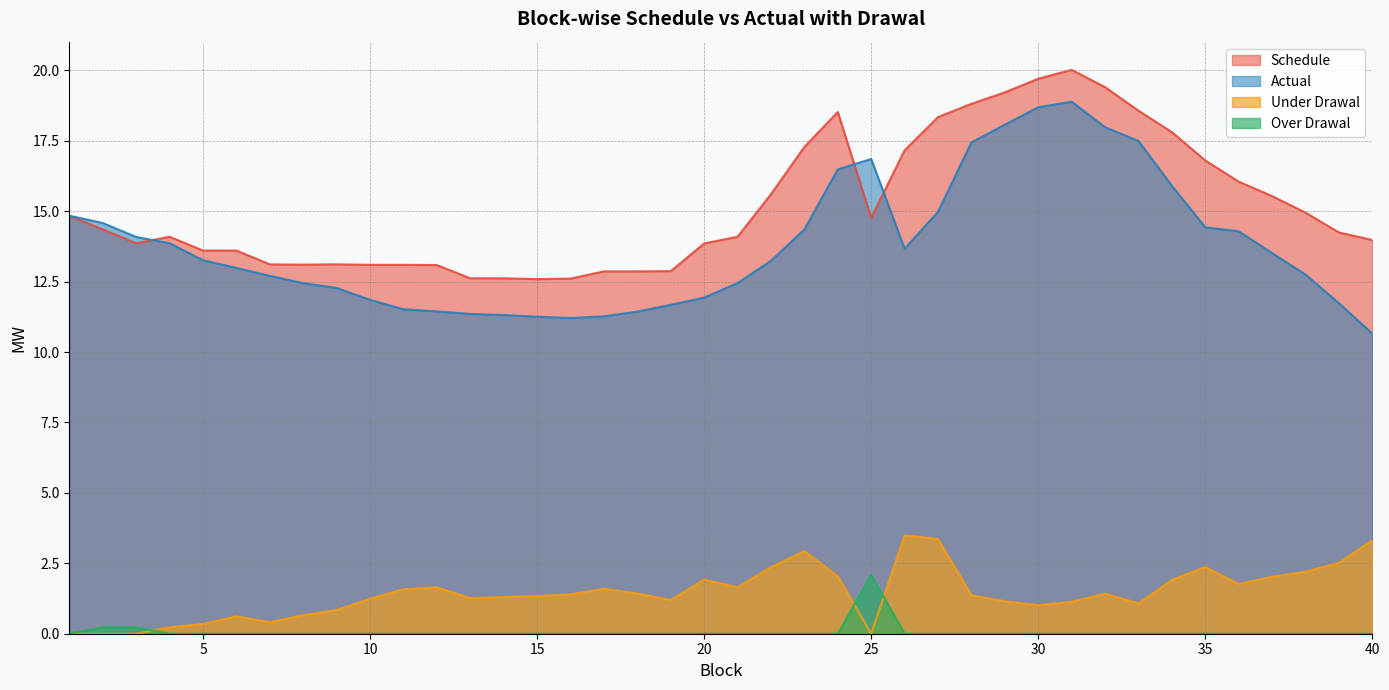

What is the difference between the maximum and minimum values in the Over Drawal series?

2.1